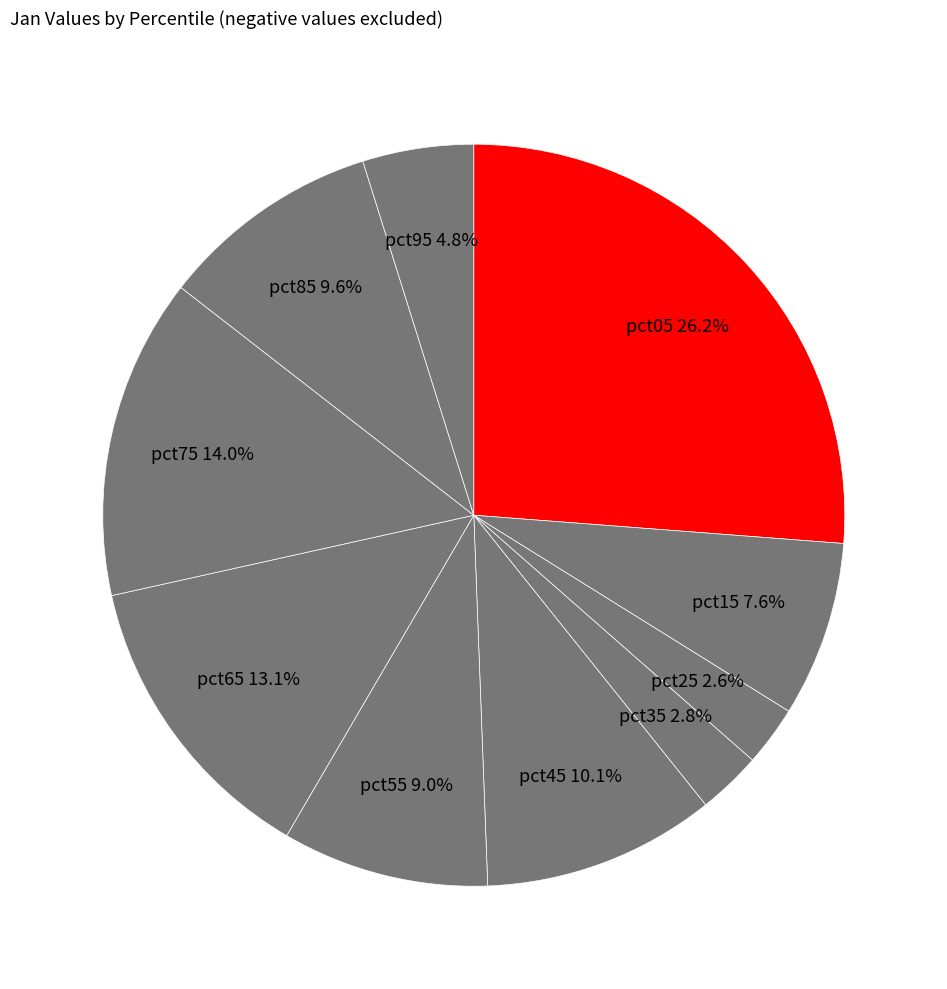

How many segments does this pie chart have?

10